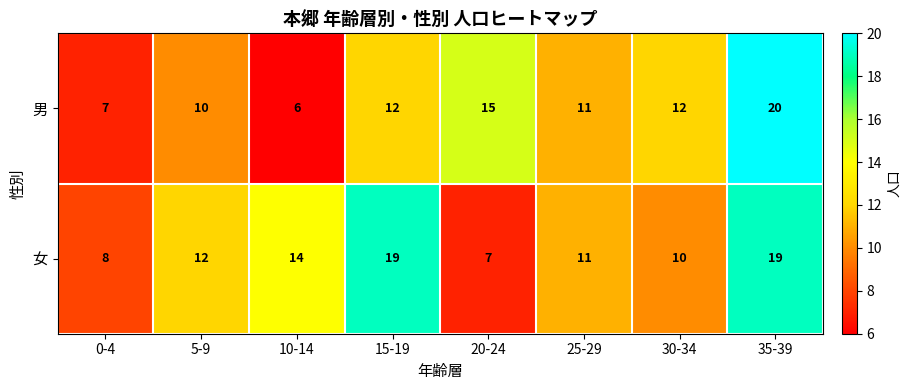

How many distinct data groups are displayed?

2